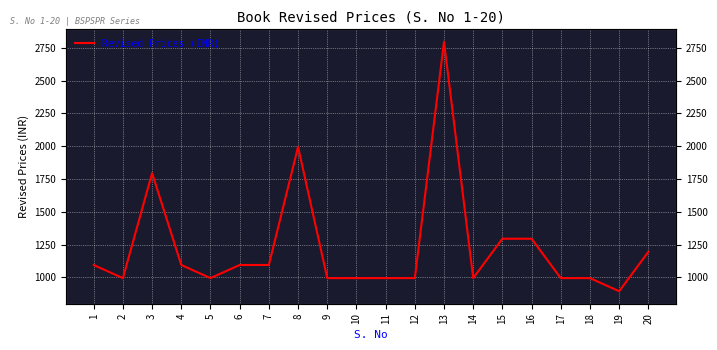

What is the change in value from 5 to 6?

+100